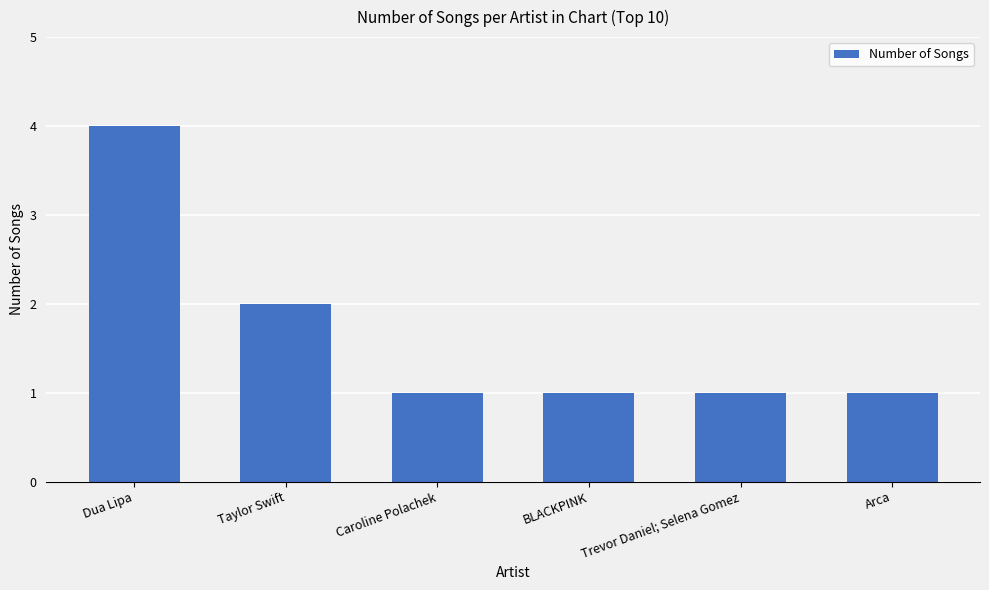

What is the label of the 3rd bar from the right?

BLACKPINK